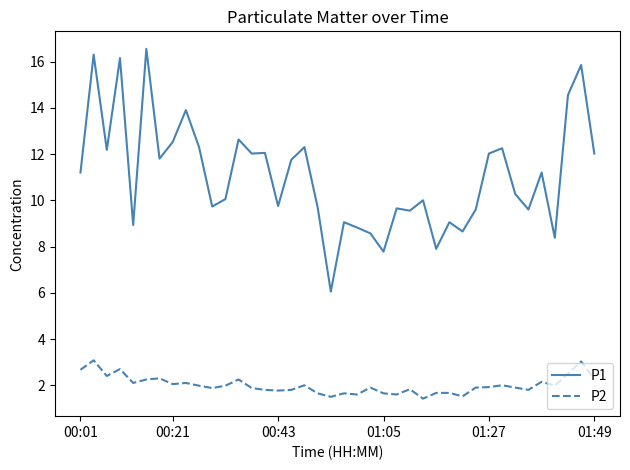

Count the number of categories in the chart.

40